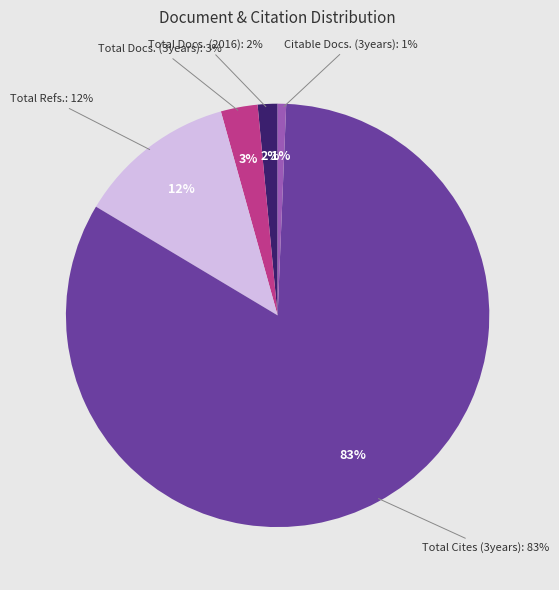

True or false: Total Docs. (2016) accounts for 16% of the total.

False